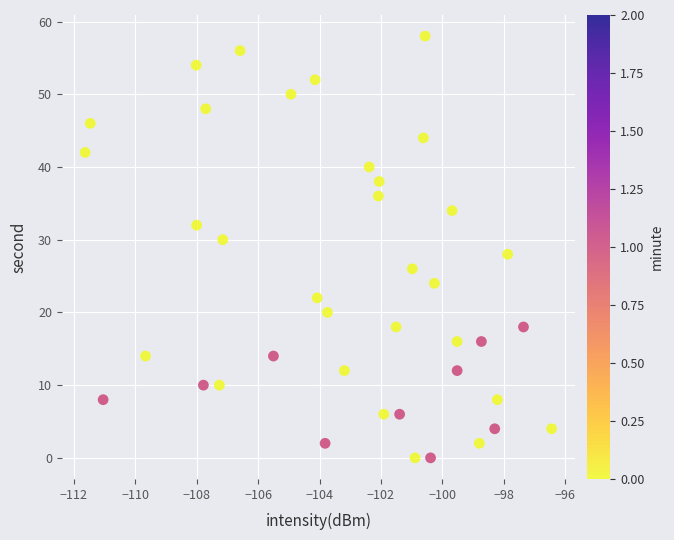

What is the range of Y values (max minus min)?

58